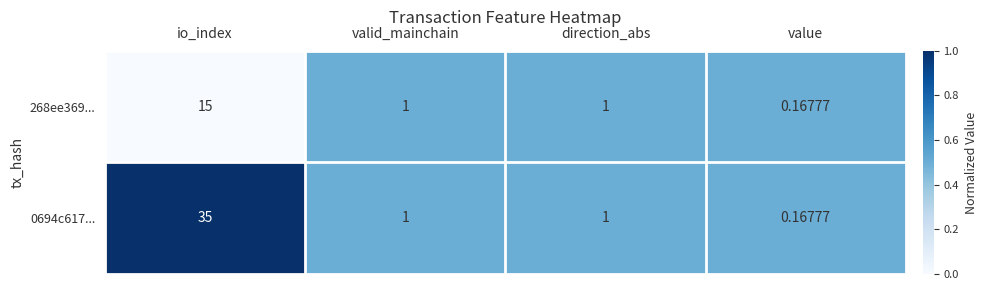

Which label corresponds to the largest value in the chart?

io_index